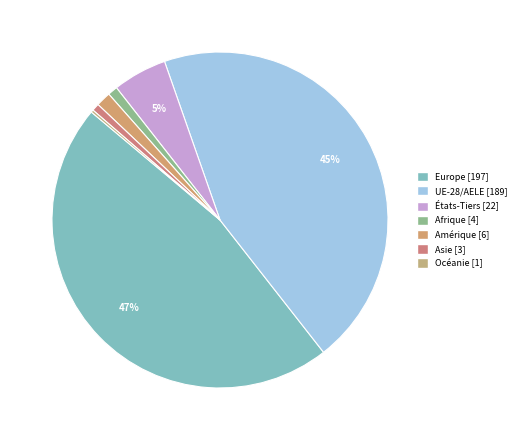

To the nearest percent, what is the combined percentage of Europe and UE-28/AELE?

91%